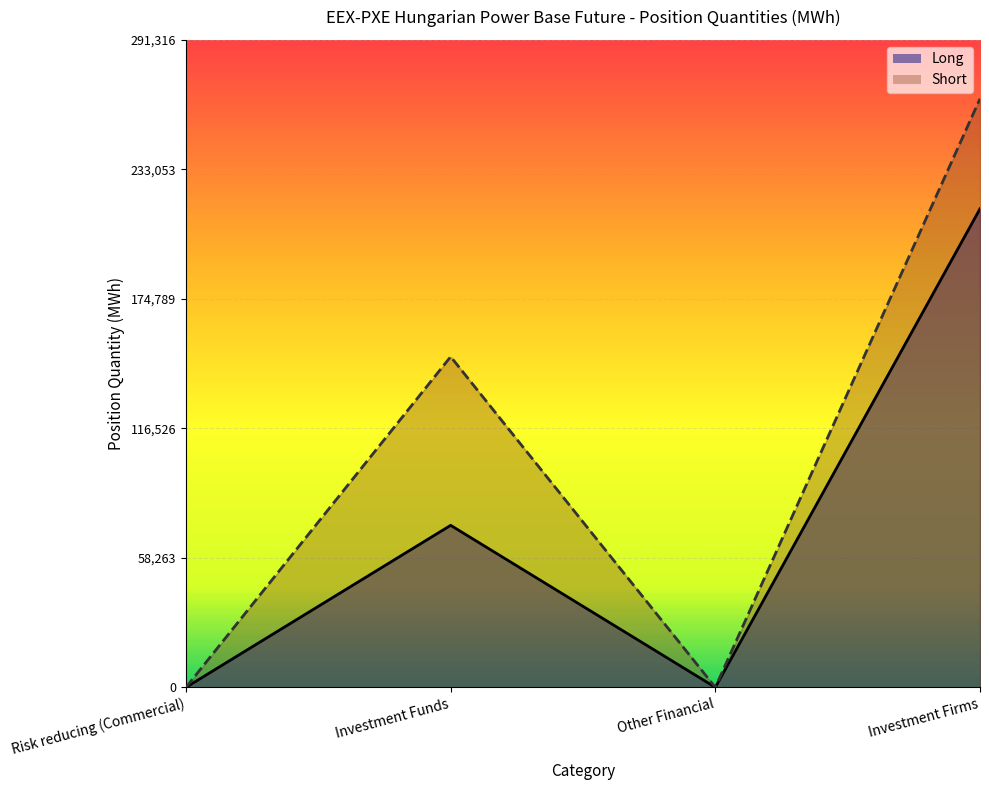

How many lines are shown in the chart?

2